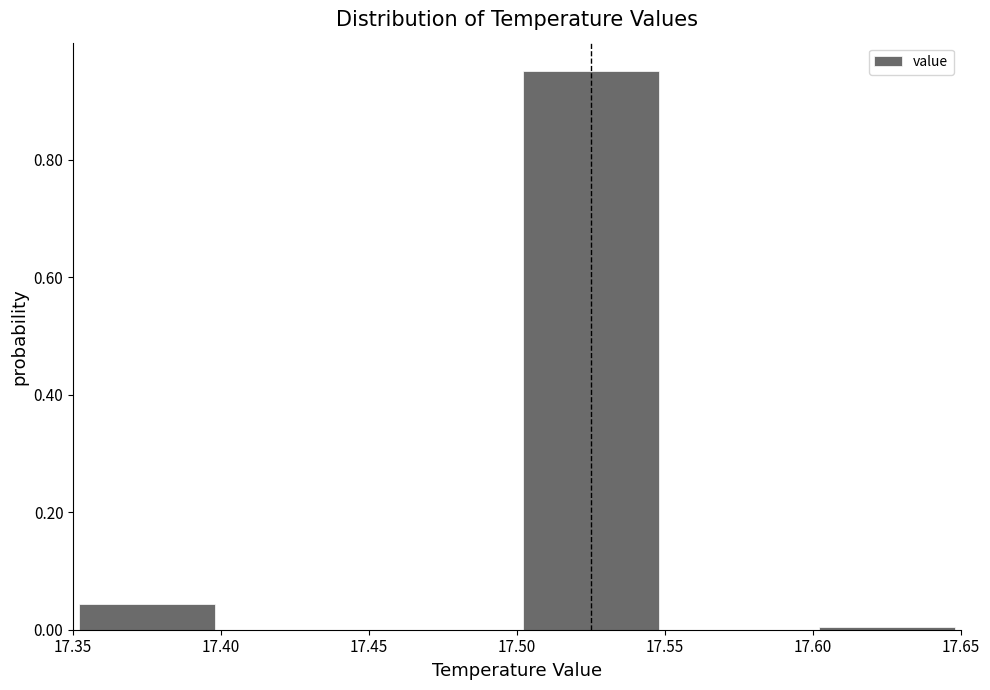

Reading left to right, list every bar in this chart as the range it spans on the x-axis followed by its height. The values are not printed on the chart, so give them approximately, as read against the axis.

17.35 to 17.40: 0.04
17.40 to 17.45: 0
17.45 to 17.50: 0
17.50 to 17.55: 0.96
17.55 to 17.60: 0
17.60 to 17.65: under 0.02